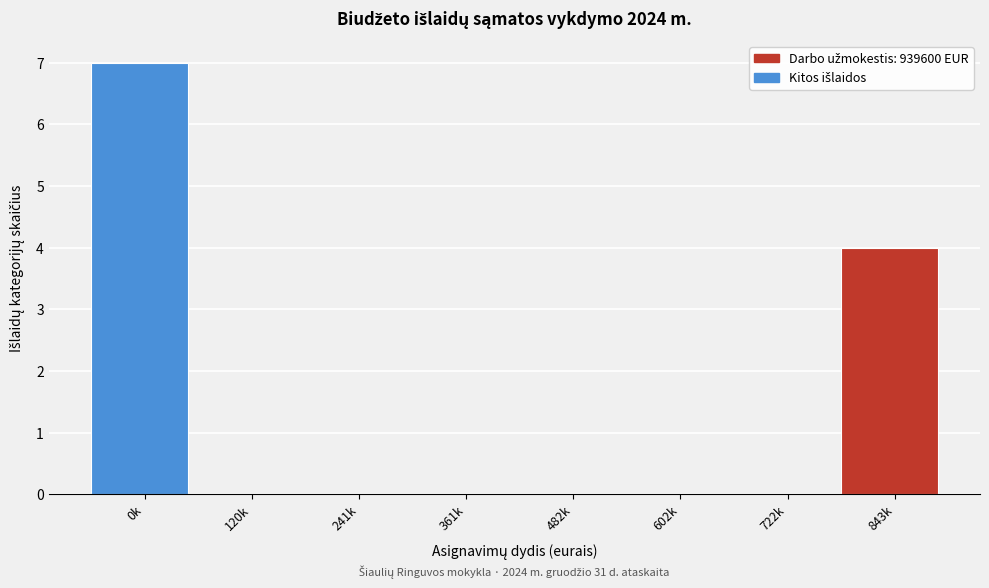

Reading left to right, what are all the values shown in this chart?

0k=7	120k=0	241k=0	361k=0	482k=0	602k=0	722k=0	843k=4